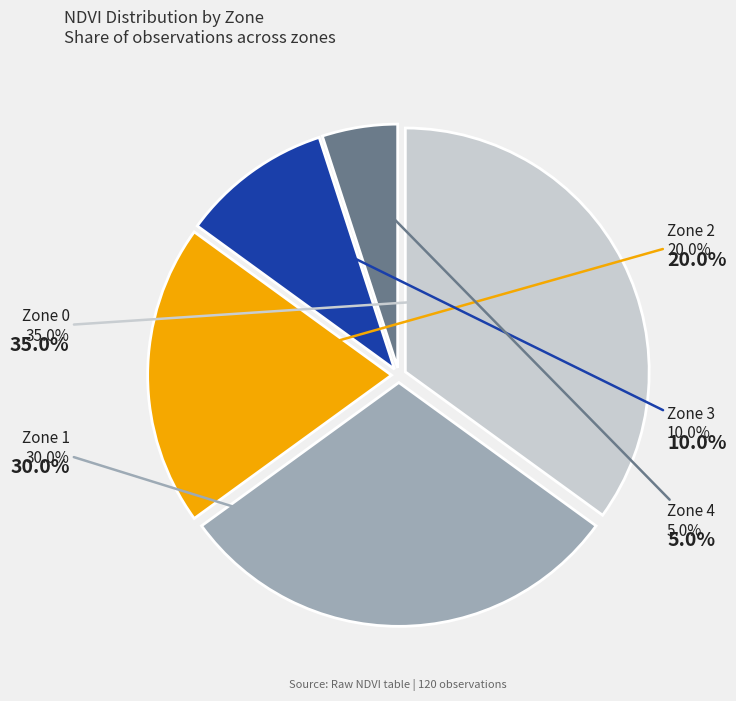

Rank the categories by value from lowest to highest.

Zone 4, Zone 3, Zone 2, Zone 1, Zone 0